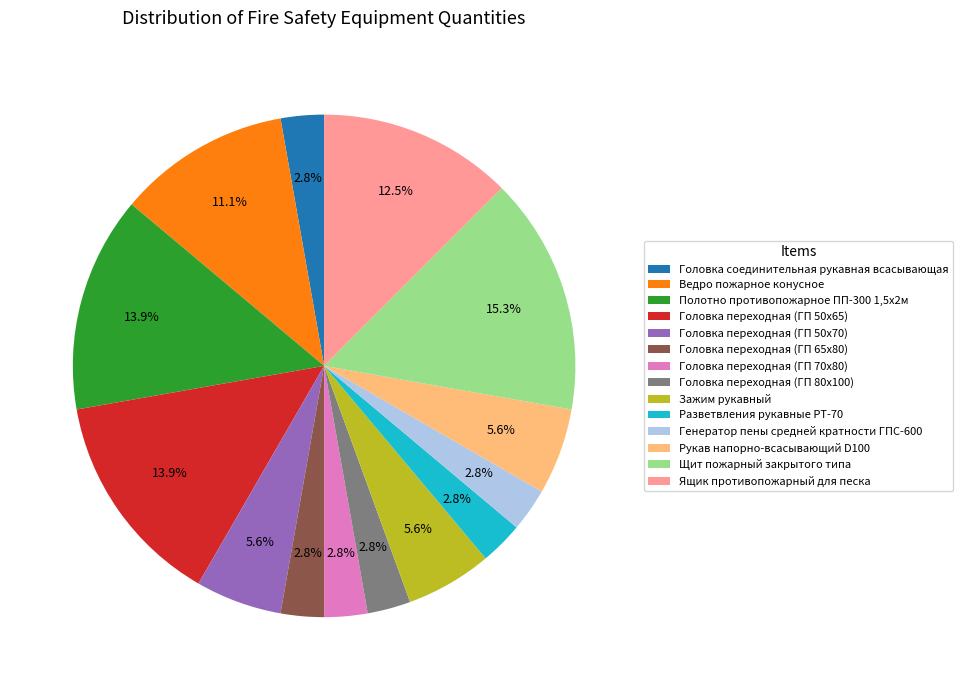

How much of the chart is everything except Головка переходная (ГП 50х65)?

86.1%